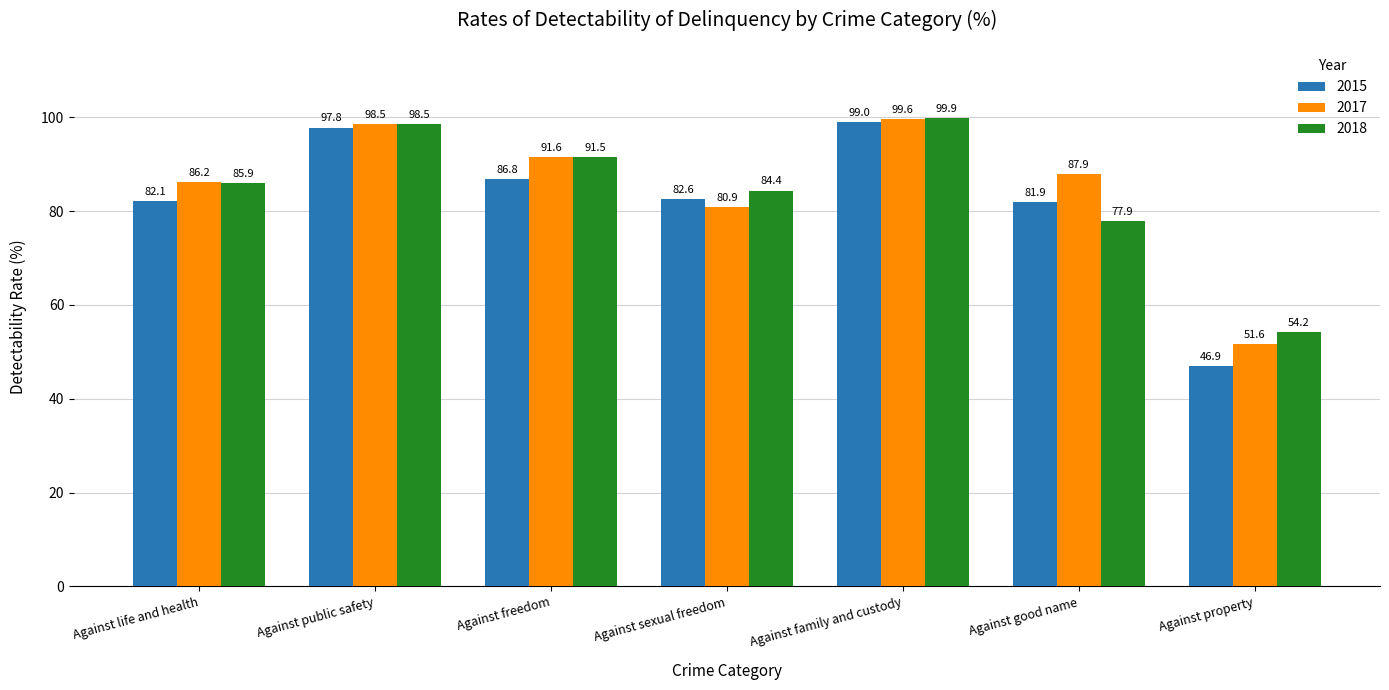

How many data points in 2017 are above 87?

4